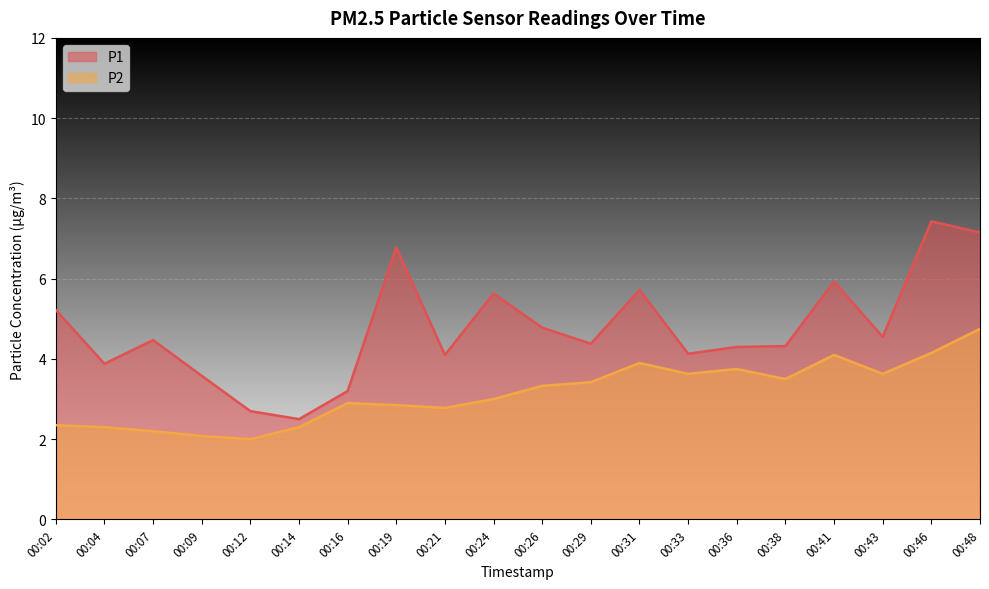

Reading left to right, list all the values displayed in this chart.

P1: 00:02=5.2	00:04=3.9	00:07=4.5	00:09=3.6	00:12=2.7	00:14=2.5	00:16=3.2	00:19=6.8	00:21=4.1	00:24=5.6	00:26=4.8	00:29=4.4	00:31=5.7	00:33=4.1	00:36=4.3	00:38=4.3	00:41=5.9	00:43=4.5	00:46=7.4	00:48=7.2
P2: 00:02=2.4	00:04=2.3	00:07=2.2	00:09=2.1	00:12=2.0	00:14=2.3	00:16=2.9	00:19=2.9	00:21=2.8	00:24=3.0	00:26=3.3	00:29=3.4	00:31=3.9	00:33=3.6	00:36=3.8	00:38=3.5	00:41=4.1	00:43=3.6	00:46=4.2	00:48=4.8